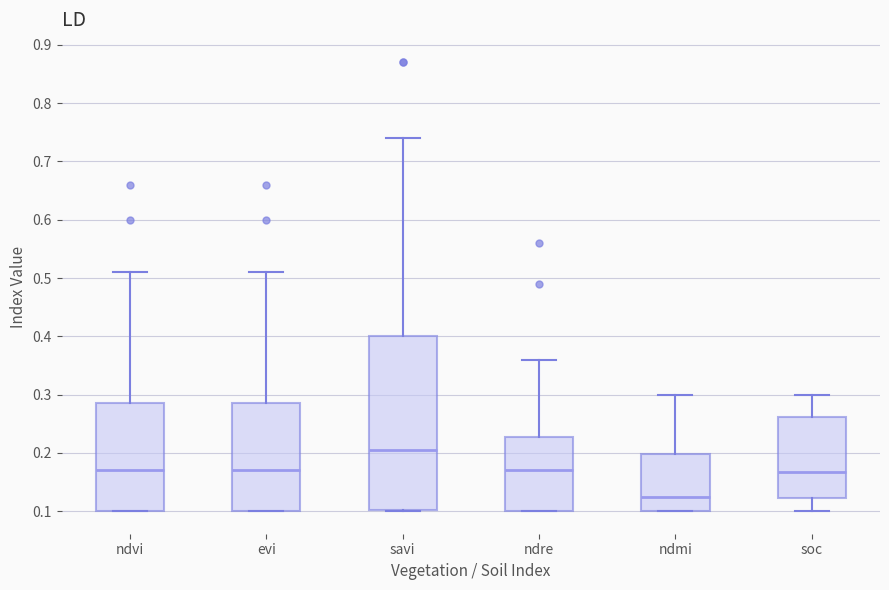

Reading left to right, transcribe this box plot: for each box, give where its median line is, the range the box spans, and where its two whiskers end, as read against the y-axis. The values are not printed on the chart, so give them approximately, as read against the axis.

ndvi: median 0.17, box 0.10 to 0.29, whiskers 0.10 to 0.51
evi: median 0.17, box 0.10 to 0.29, whiskers 0.10 to 0.51
savi: median 0.21, box 0.10 to 0.40, whiskers 0.10 to 0.74
ndre: median 0.17, box 0.10 to 0.23, whiskers 0.10 to 0.36
ndmi: median 0.13, box 0.10 to 0.20, whiskers 0.10 to 0.30
soc: median 0.17, box 0.12 to 0.26, whiskers 0.10 to 0.30